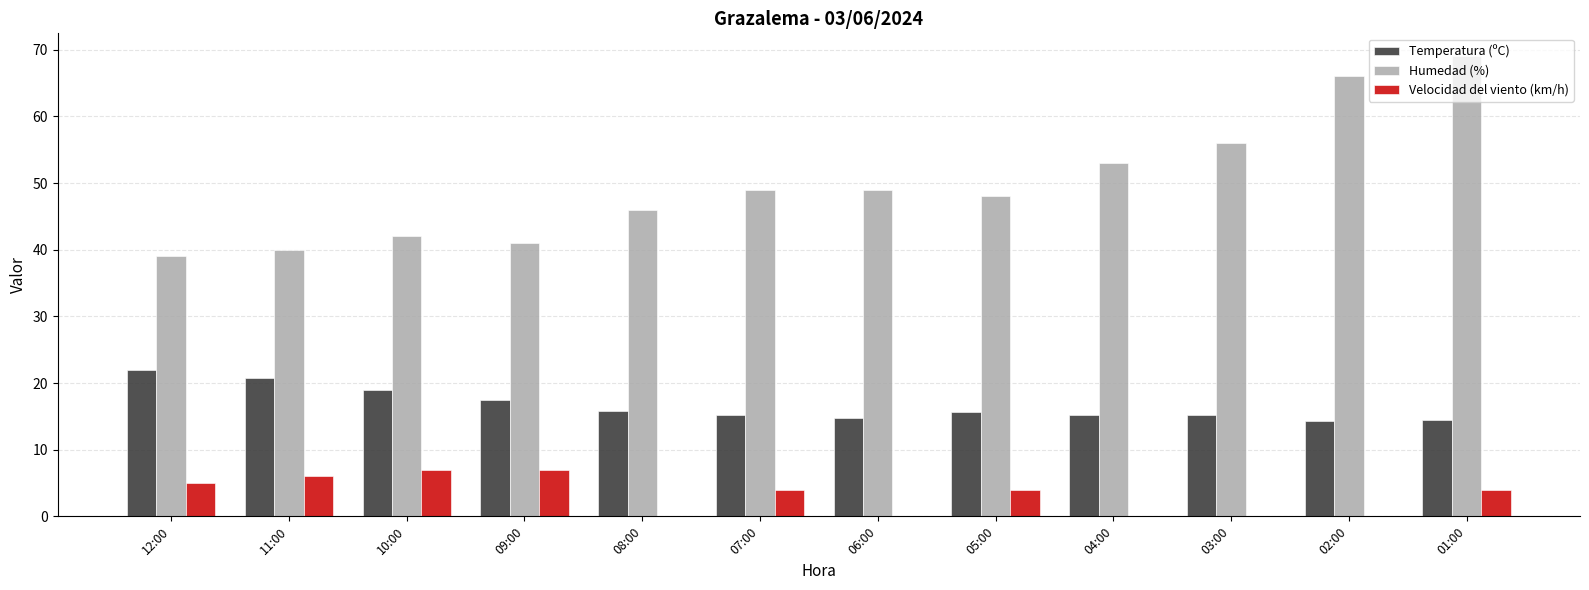

Is the value of Humedad (%) at 02:00 greater than the value of Temperatura (ºC) at 06:00?

Yes